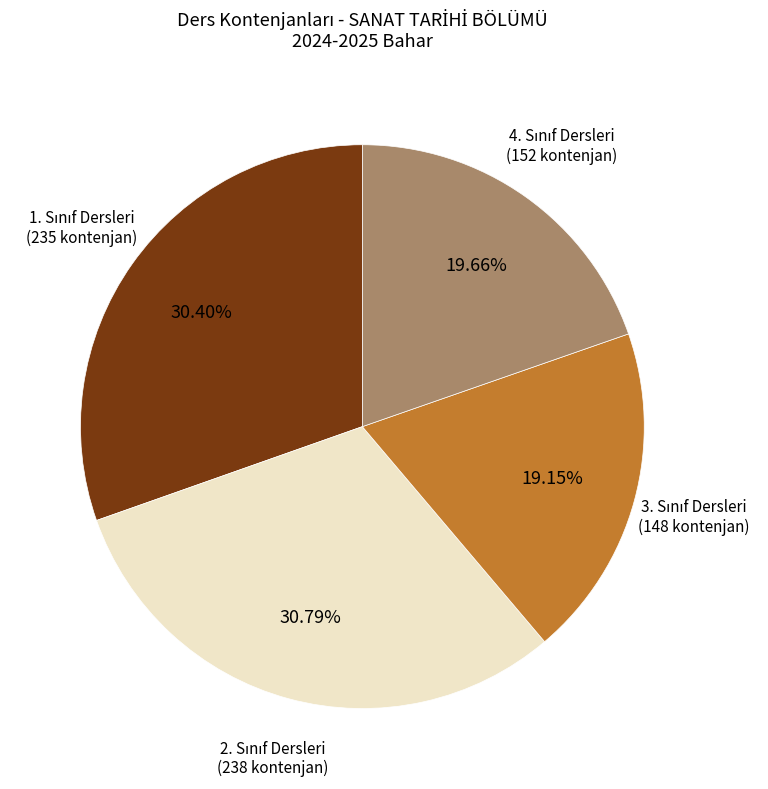

Does any single category account for the majority?

No